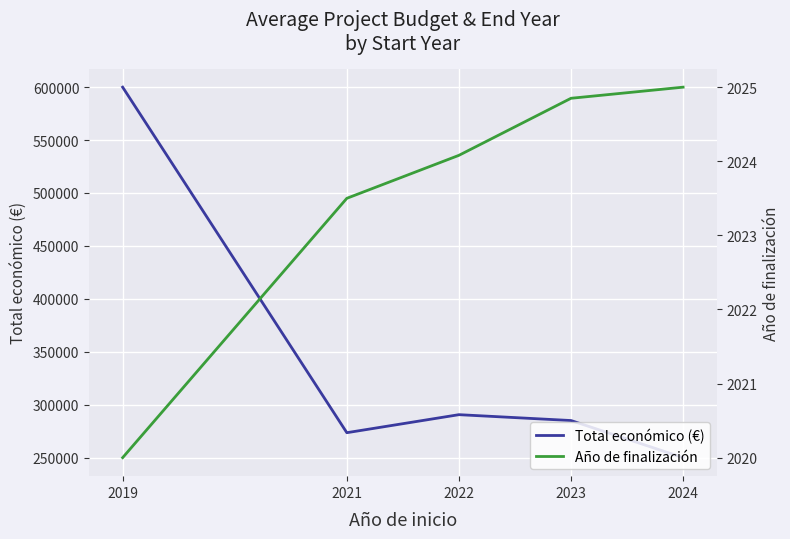

How many lines are shown in the chart?

2